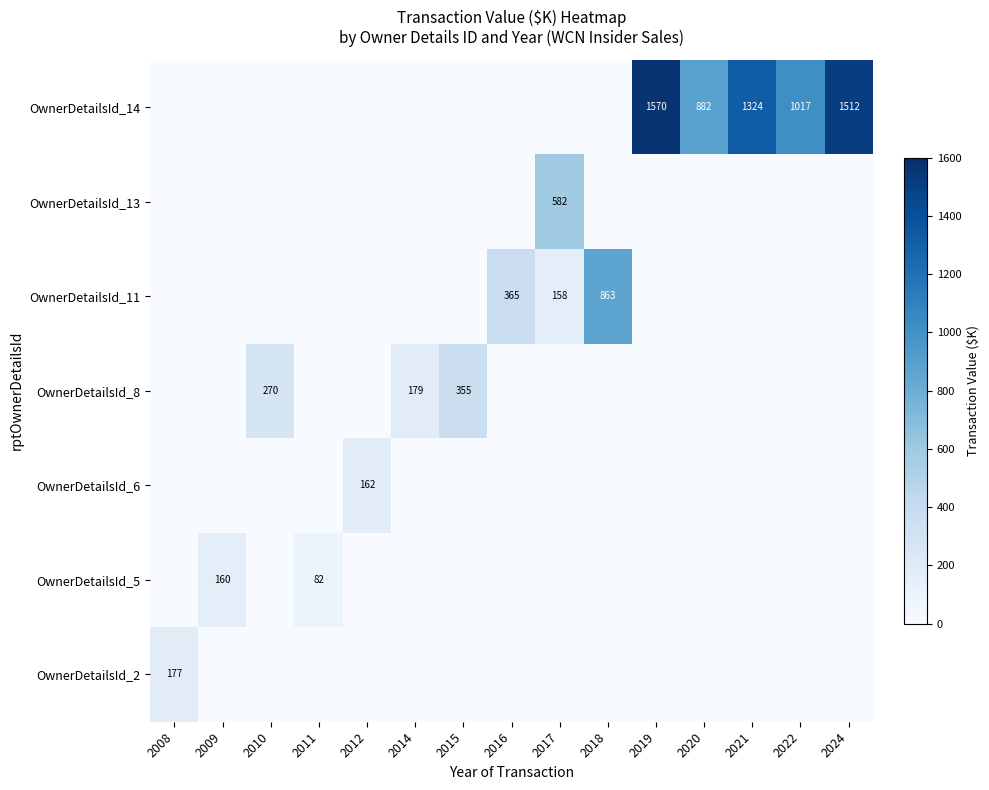

What is the difference between the OwnerDetailsId_14 values at 2020 and 2024?

630